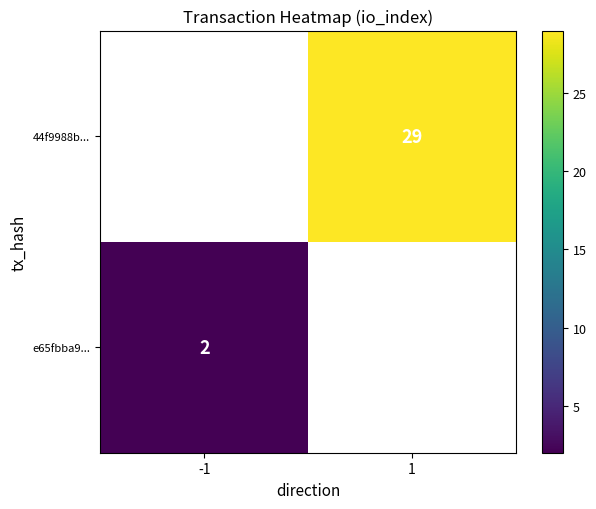

Between -1 and 1, which is larger?

1